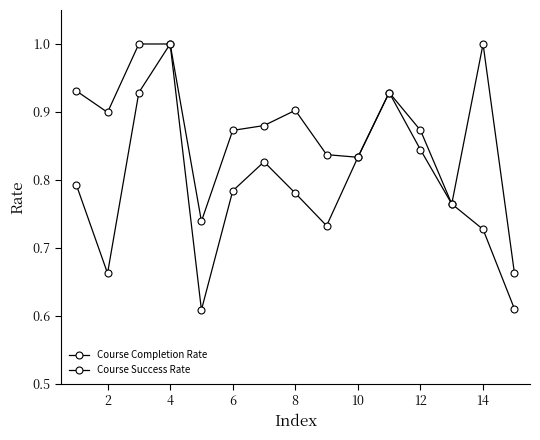

Reading left to right, transcribe all the data shown in this chart.

Course Completion Rate: 0.9	0.9	1.0	1.0	0.7	0.9	0.9	0.9	0.8	0.8	0.9	0.9	0.8	1.0	0.7
Course Success Rate: 0.8	0.7	0.9	1.0	0.6	0.8	0.8	0.8	0.7	0.8	0.9	0.8	0.8	0.7	0.6